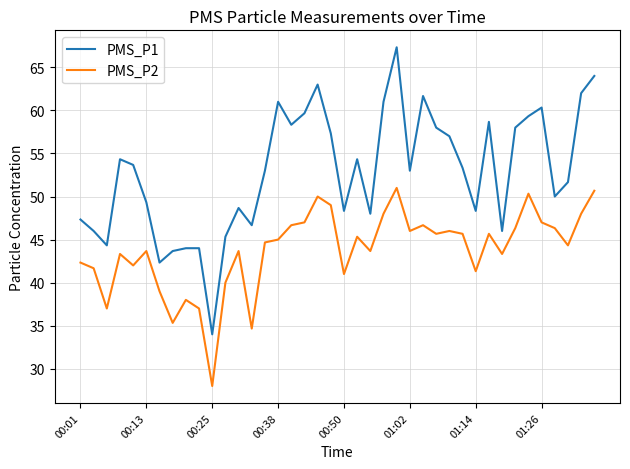

True or false: PMS_P2 has more than 1 interior local peaks.

True